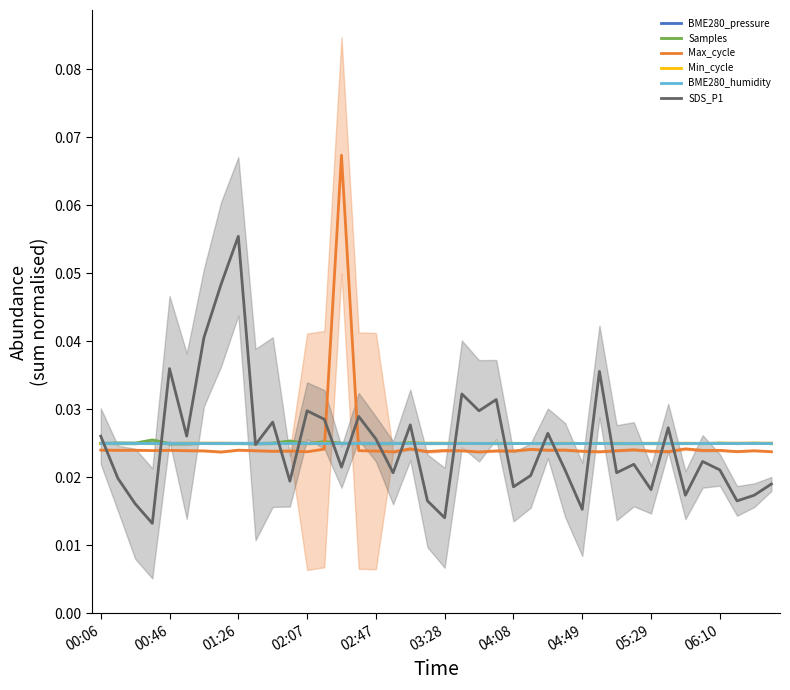

True or false: SDS_P1 and Max_cycle cross at least once.

True